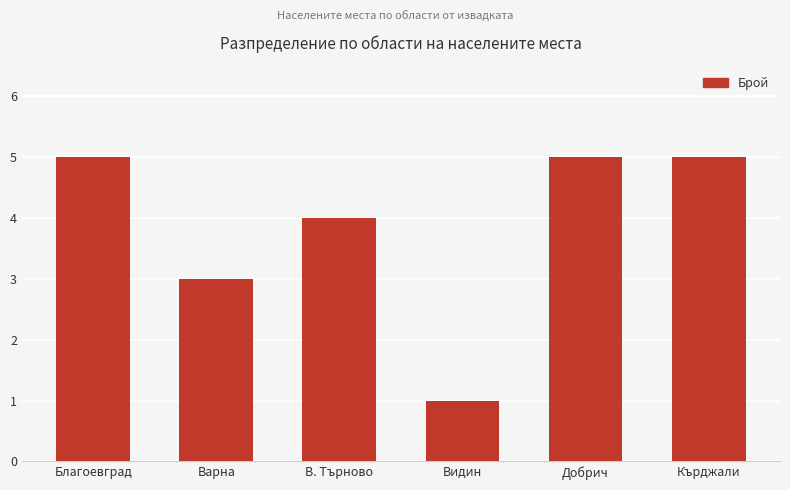

Reading left to right, list all the values displayed in this chart.

Благоевград=5	Варна=3	В. Търново=4	Видин=1	Добрич=5	Кърджали=5